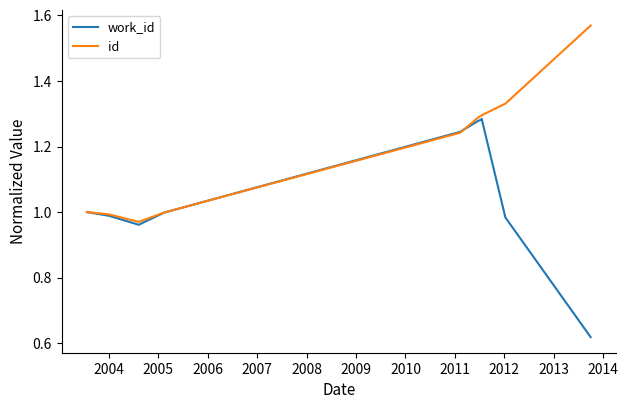

In id, how many points are lower than both neighbors (excluding endpoints)?

1